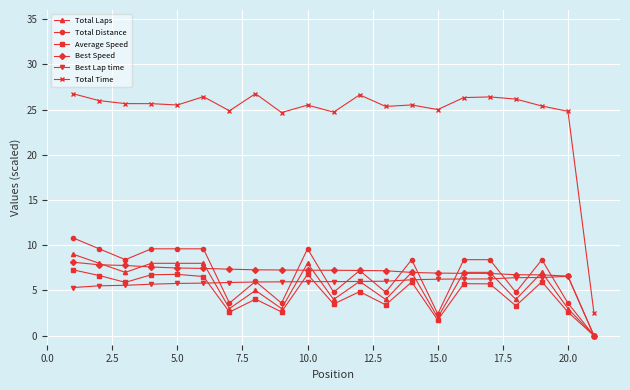

Which series has the largest total across all categories?

Total Time